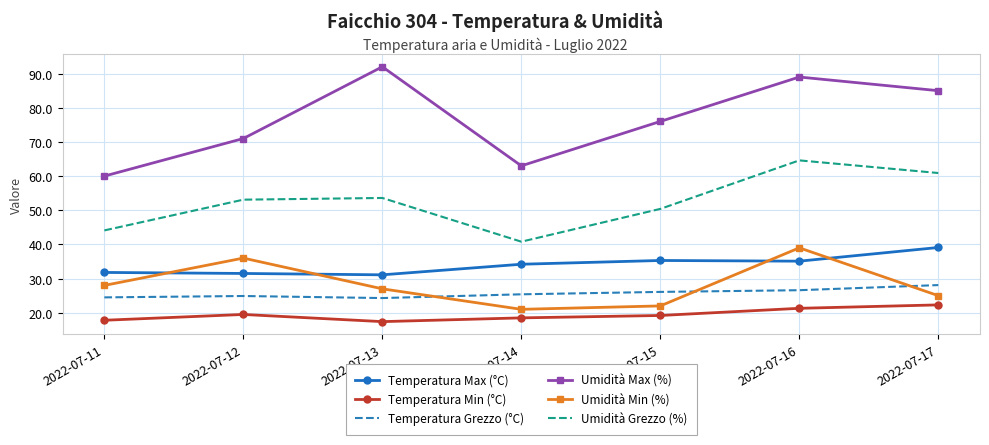

What is the approximate value of Umidità Min (%) at 2022-07-14?

21.0